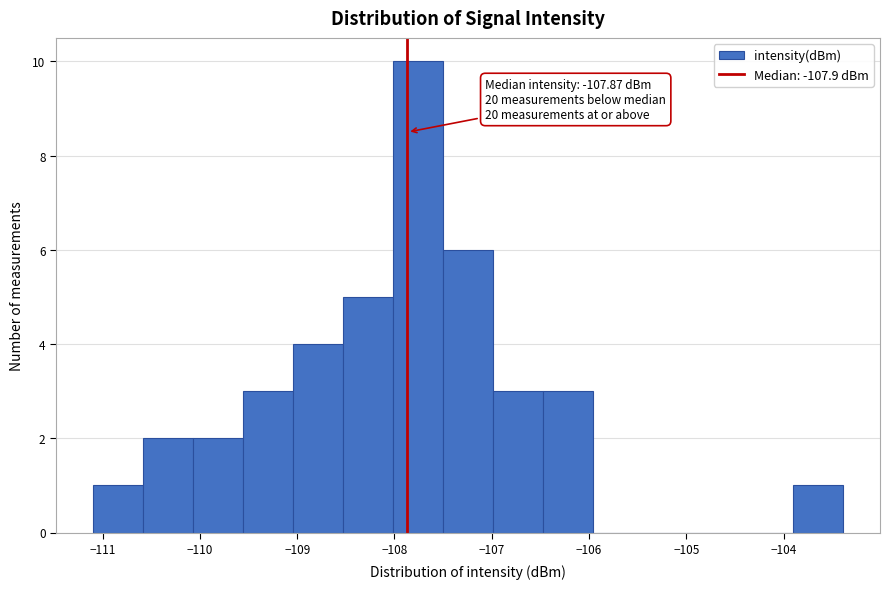

Which range on the x-axis has the tallest bar?

-108.0 to -107.5